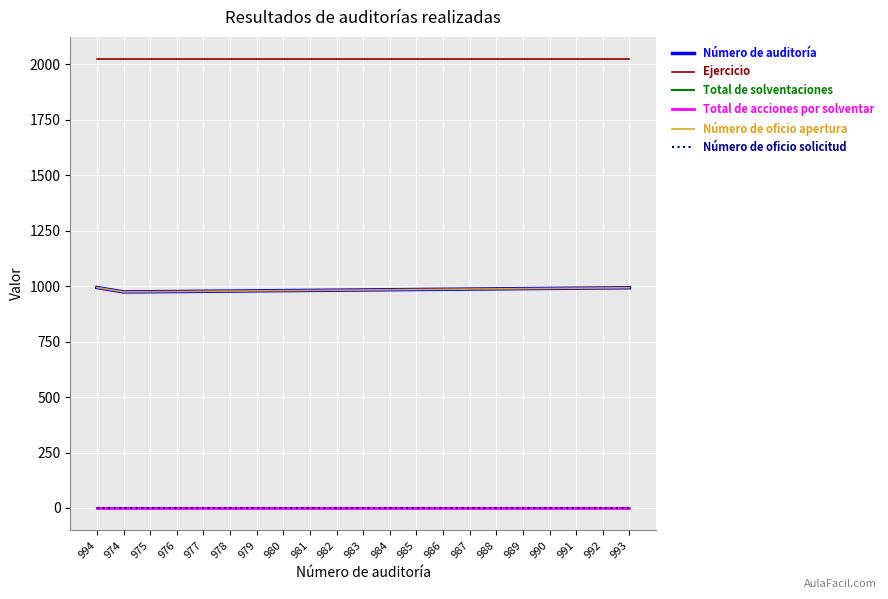

At which category is the sum across all series the highest?

994